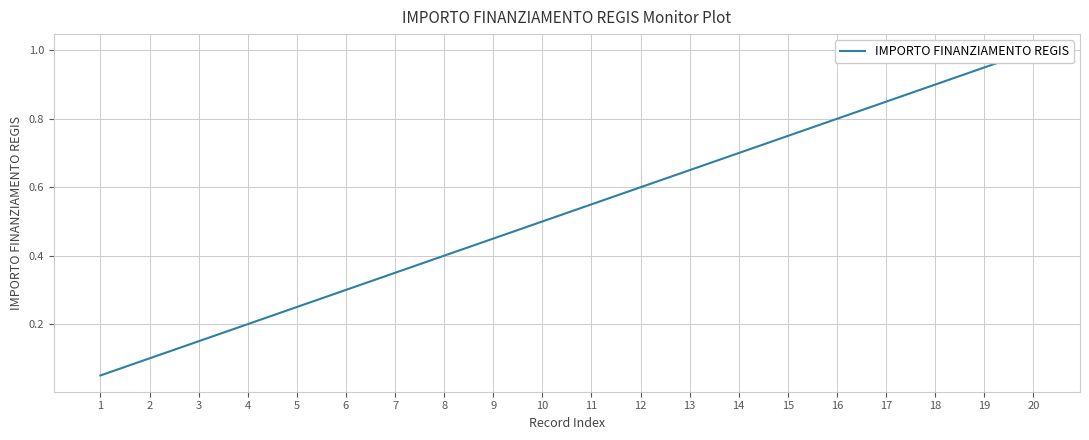

Rank the categories by value from lowest to highest.

1, 2, 3, 4, 5, 6, 7, 8, 9, 10, 11, 12, 13, 14, 15, 16, 17, 18, 19, 20